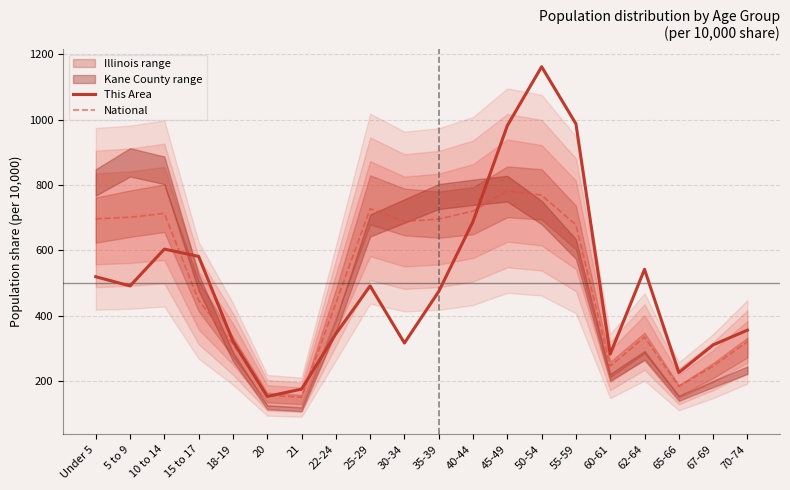

Reading left to right, transcribe all the data shown in this chart.

This Area: Under 5=518.9	5 to 9=490.7	10 to 14=603.5	15 to 17=580.9	18-19=321.5	20=152.3	21=174.8	22-24=344.0	25-29=490.7	30-34=315.8	35-39=473.8	40-44=688.1	45-49=981.4	50-54=1161.9	55-59=987.0	60-61=282.0	62-64=541.5	65-66=225.6	67-69=310.2	70-74=355.3
National: Under 5=696.1	5 to 9=701.2	10 to 14=712.5	15 to 17=446.4	18-19=313.1	20=155.7	21=150.0	22-24=438.1	25-29=727.2	30-34=687.9	35-39=695.4	40-44=719.9	45-49=782.5	50-54=768.4	55-59=677.7	60-61=245.1	62-64=334.4	65-66=183.3	67-69=245.2	70-74=319.7